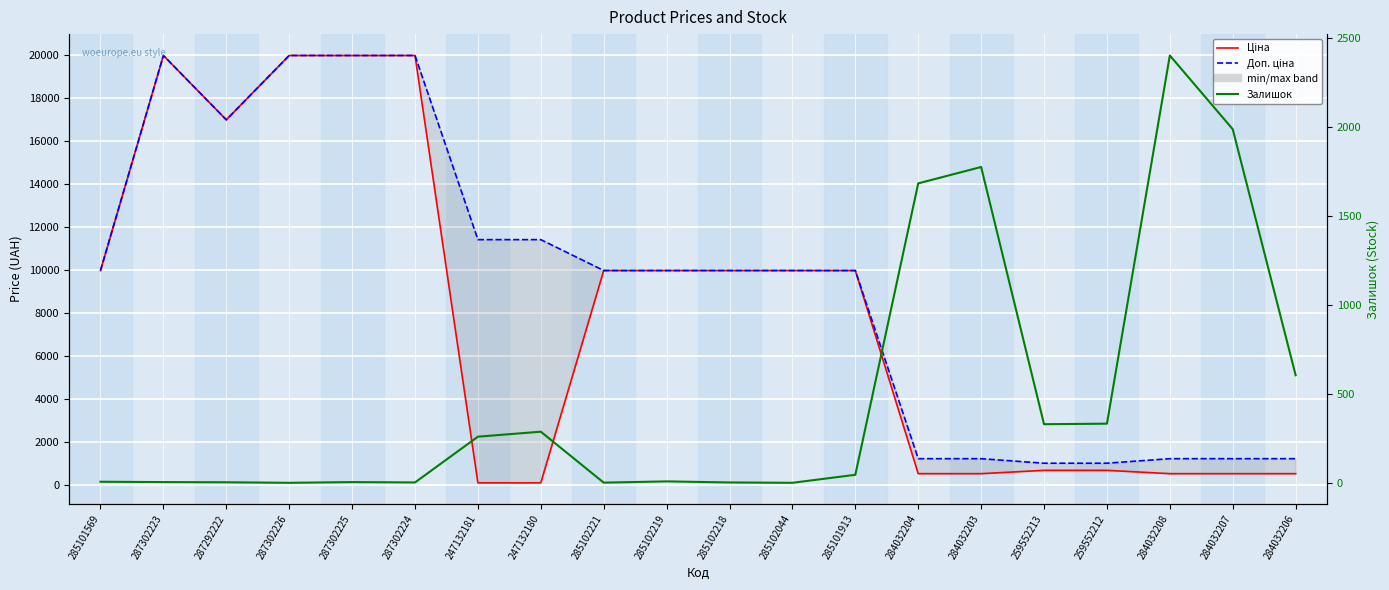

Which series has the largest total across all categories?

Доп. ціна